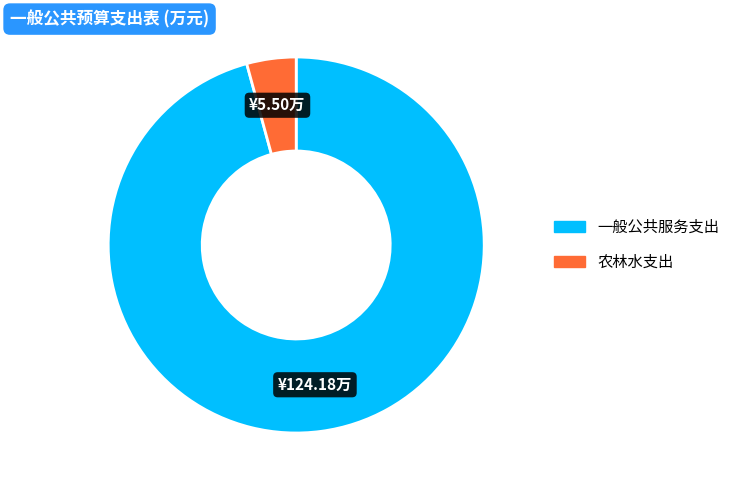

Is it true that 一般公共服务支出 is 84% of the pie?

False